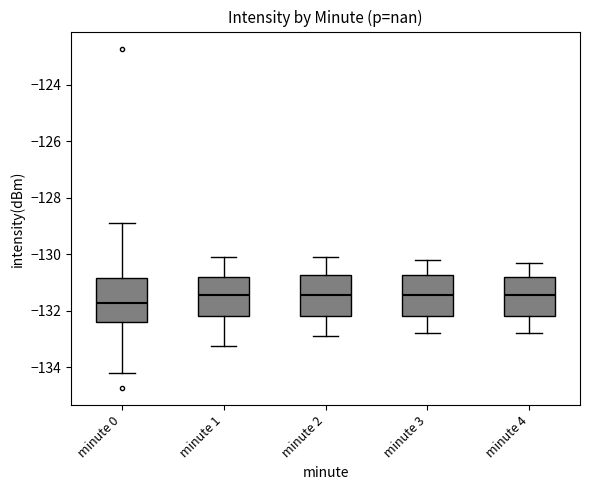

Reading left to right, read every box against the y-axis: the position of its median line, the range the box covers, and the ends of its whiskers. The values are not printed on the chart, so give them approximately, as read against the axis.

minute 0: median -131.8, box -132.4 to -130.8, whiskers -134.2 to -128.8
minute 1: median -131.4, box -132.2 to -130.8, whiskers -133.2 to -130.2
minute 2: median -131.4, box -132.2 to -130.8, whiskers -132.8 to -130.0
minute 3: median -131.4, box -132.2 to -130.8, whiskers -132.8 to -130.2
minute 4: median -131.4, box -132.2 to -130.8, whiskers -132.8 to -130.2